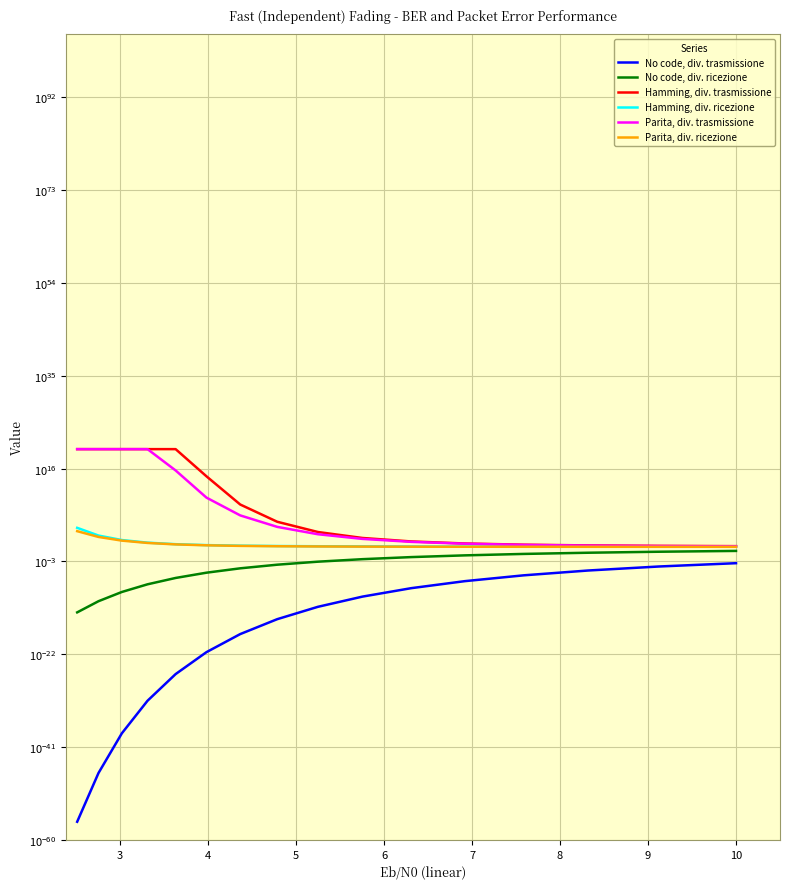

What is the sum of the Hamming, div. trasmissione values at 15 and 8?

458859588.2